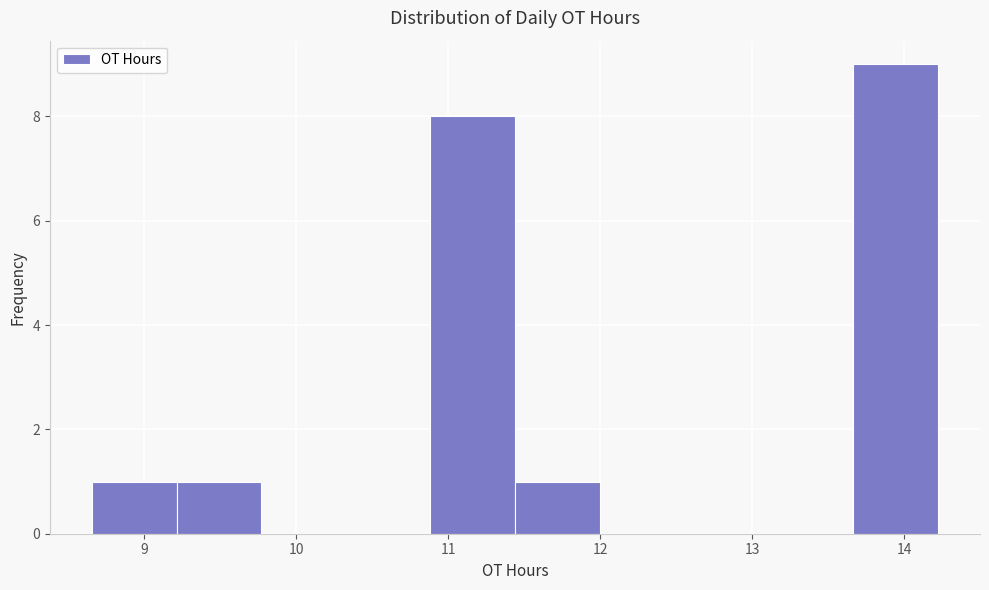

How tall is the bar that spans 11.4 to 12.0 on the x-axis? Neither the bar edges nor the heights are printed on the chart, so give them approximately, as read against the axes.

1